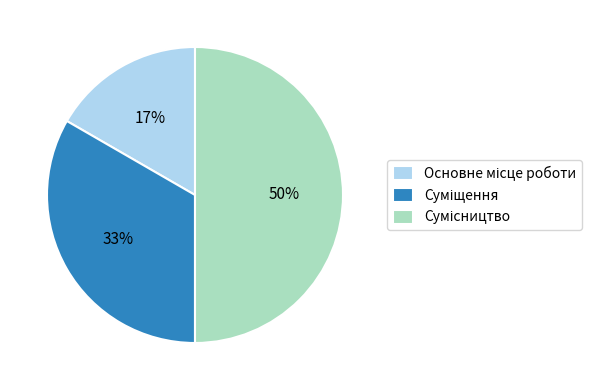

To the nearest percent, what is the difference between the largest and smallest slice percentages?

33%